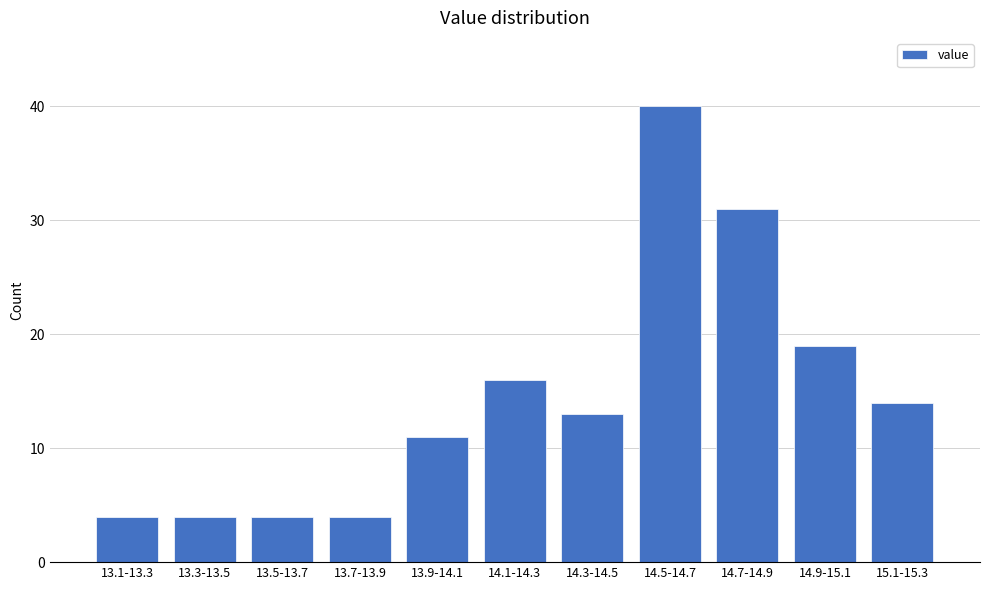

Reading left to right, extract all data points from this chart.

13.1-13.3=4	13.3-13.5=4	13.5-13.7=4	13.7-13.9=4	13.9-14.1=11	14.1-14.3=16	14.3-14.5=13	14.5-14.7=40	14.7-14.9=31	14.9-15.1=19	15.1-15.3=14